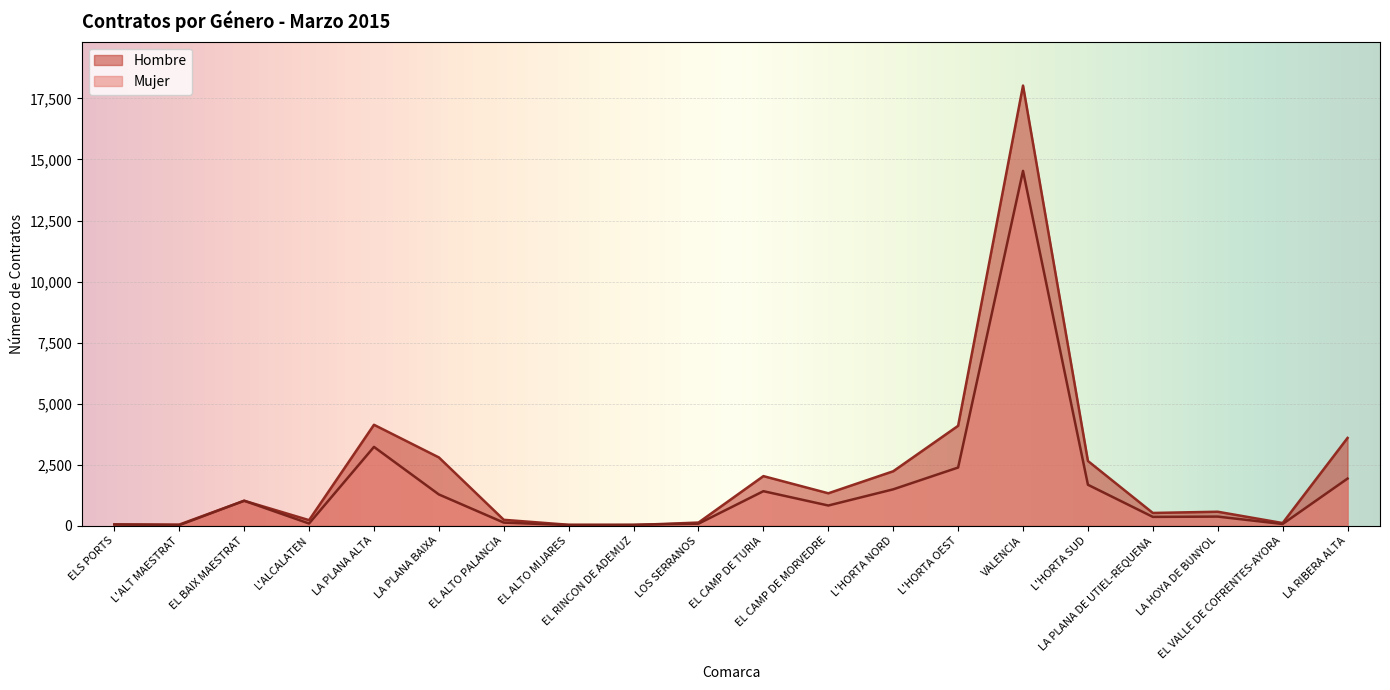

At LOS SERRANOS, list the series in order from largest to smallest.

Hombre, Mujer